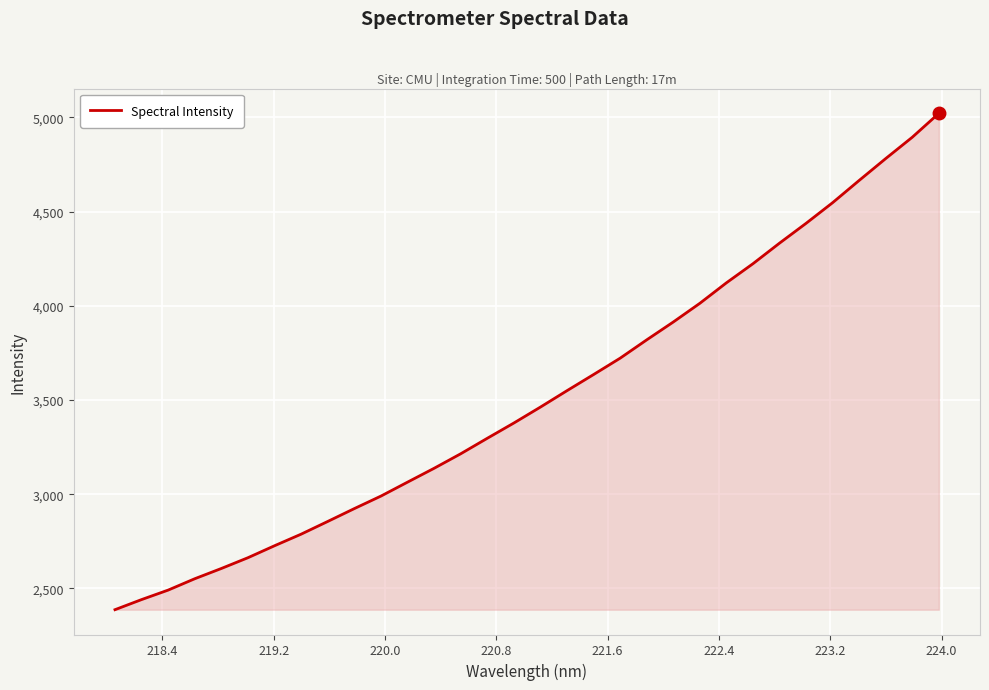

Does the chart display data point markers on the line(s)?

No